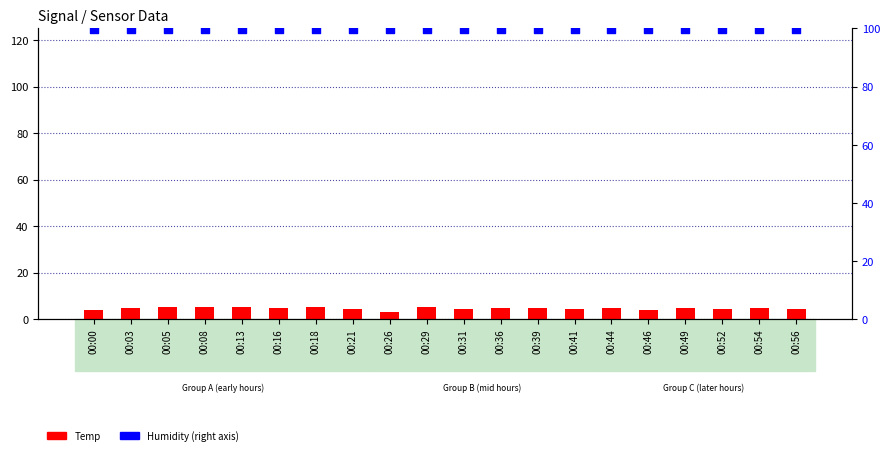

Which series has the largest Y range (max minus min)?

Temp